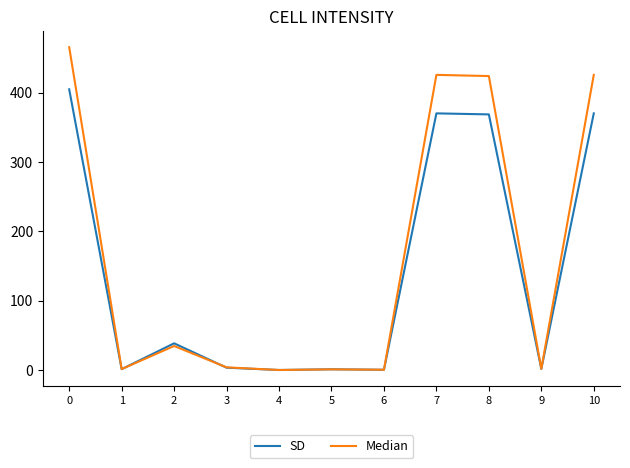

The SD series shows 404.7 at 0. True or false?

True